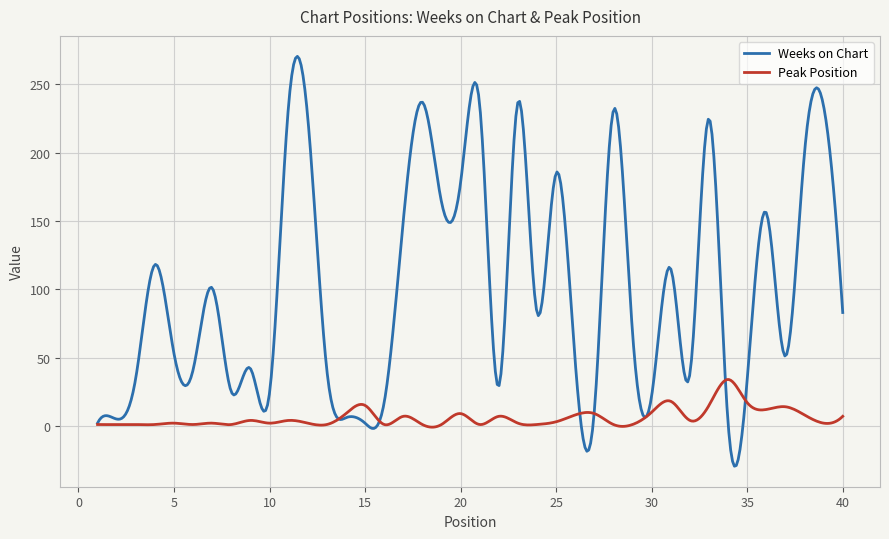

What is the highest value of the Peak Position series?

33.9